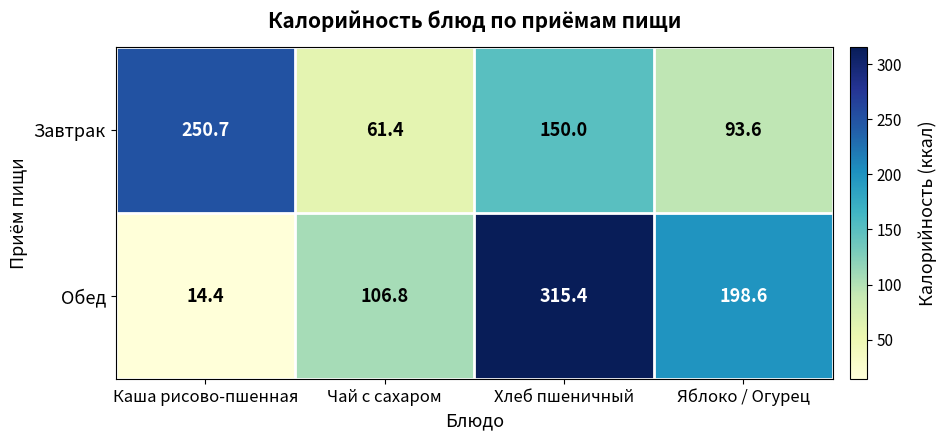

Is it true that Обед equals 315.4 at Хлеб пшеничный?

True